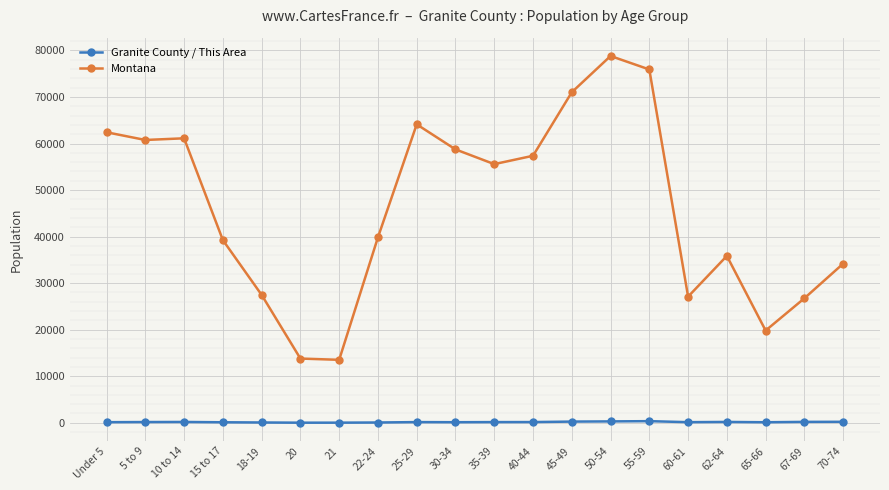

What is the total value across all series at 65-66?

19914